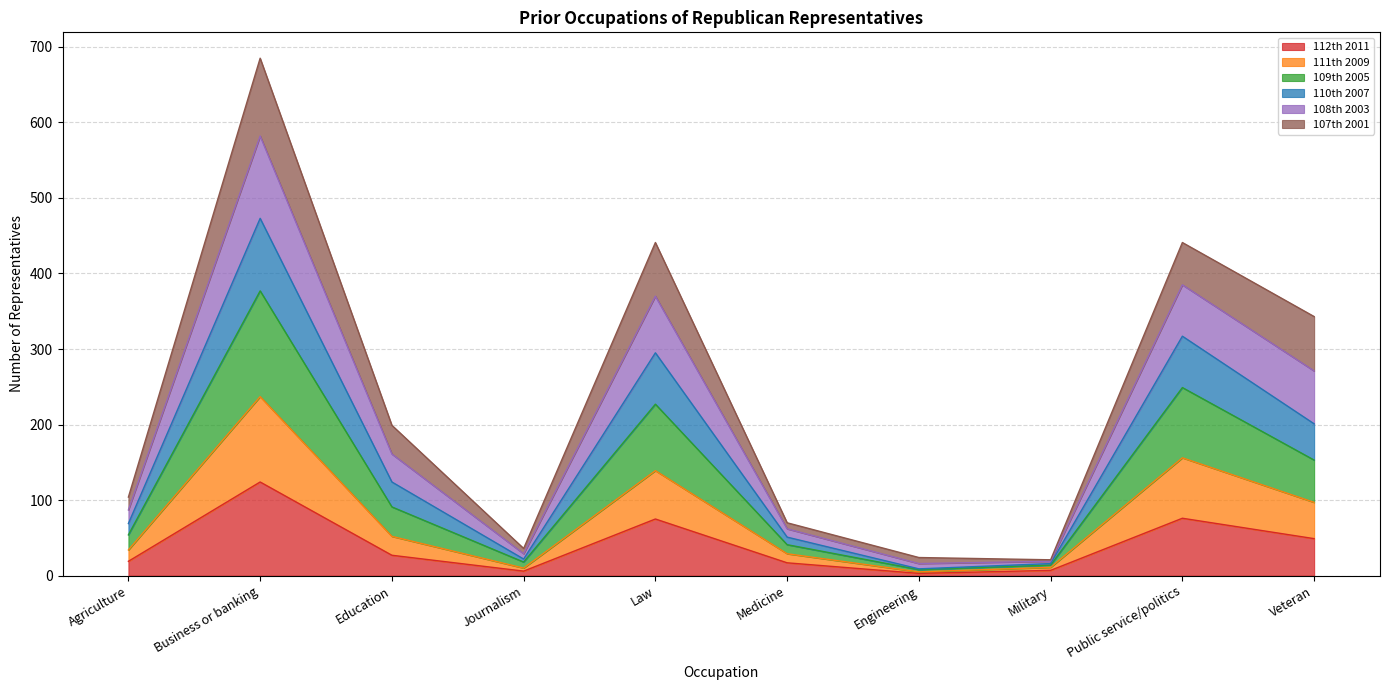

At which label does 112th 2011 reach its peak?

Business or banking